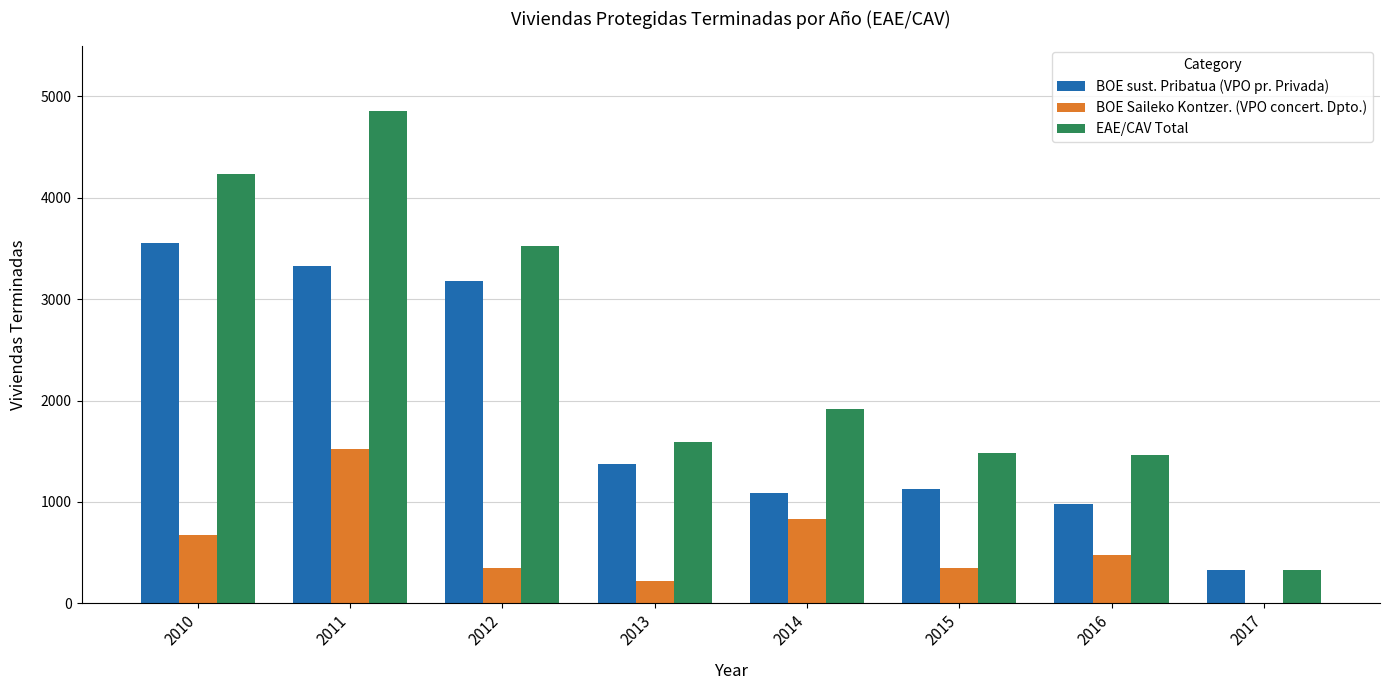

True or false: BOE Saileko Kontzer. (VPO concert. Dpto.) has a value of 481 at 2016.

True